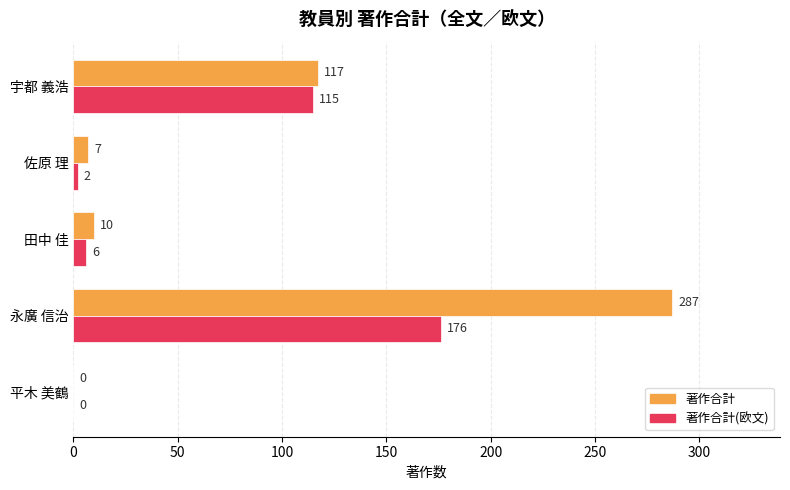

Which series changed the most between 佐原 理 and 永廣 信治?

著作合計